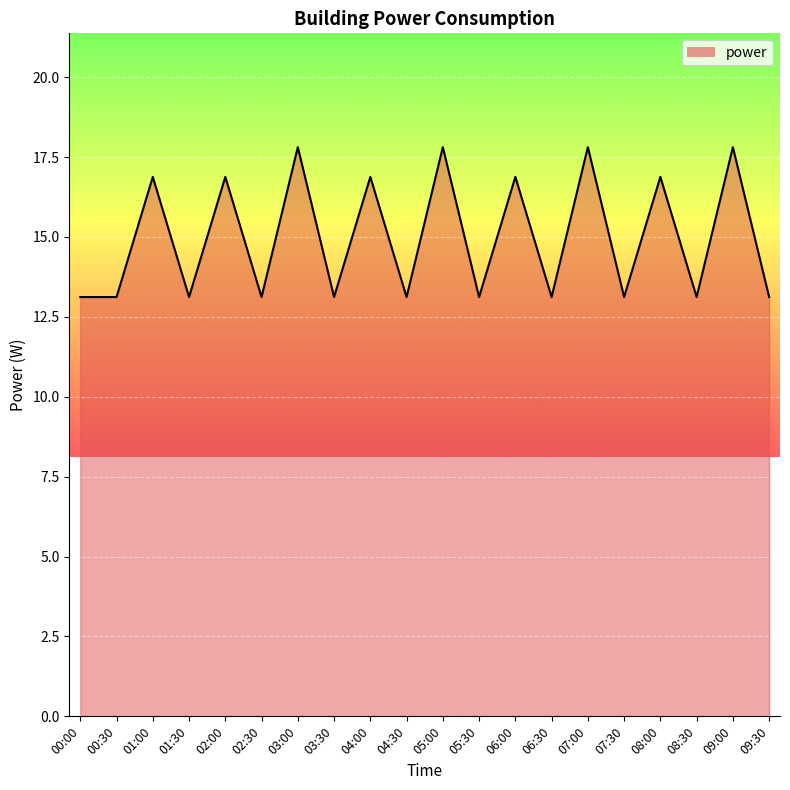

Reading left to right, extract all data points from this chart.

13.1	13.1	16.9	13.1	16.9	13.1	17.8	13.1	16.9	13.1	17.8	13.1	16.9	13.1	17.8	13.1	16.9	13.1	17.8	13.1